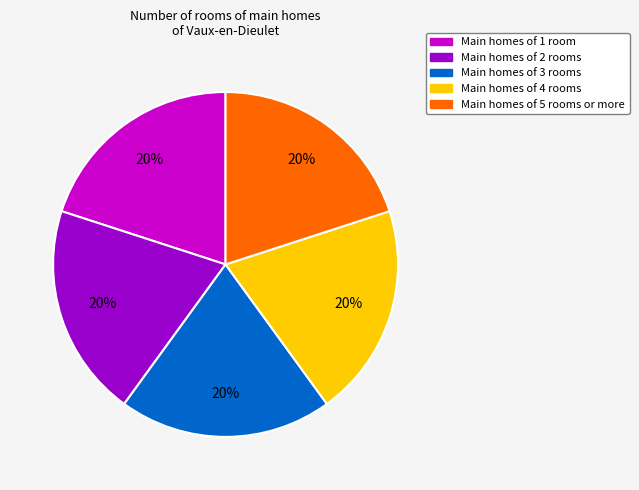

Does Main homes of 2 rooms represent more than half of the total?

No